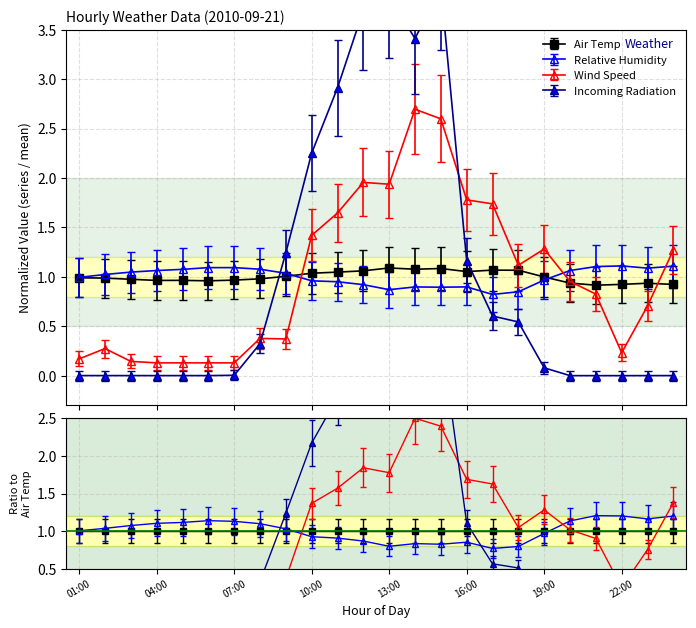

What is the value of the Relative Humidity point at the 13th from the left?

0.9